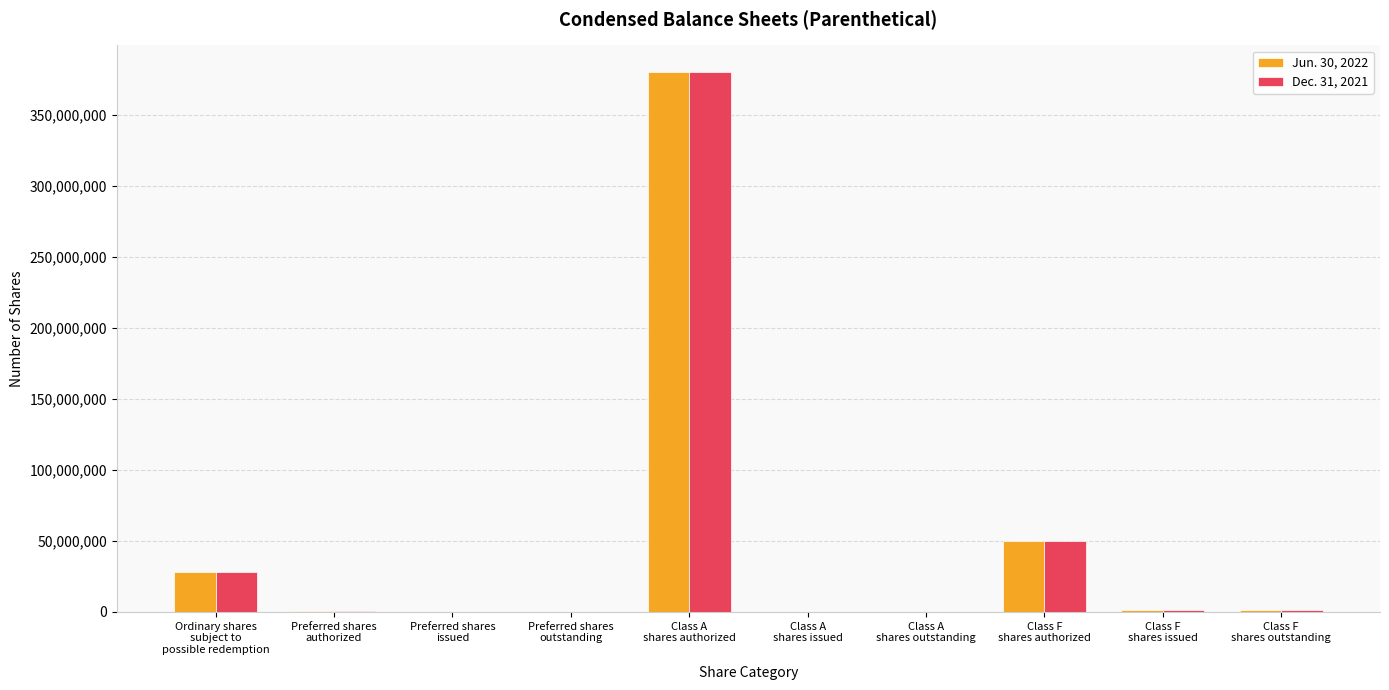

What is the maximum value shown in the chart?

380000000